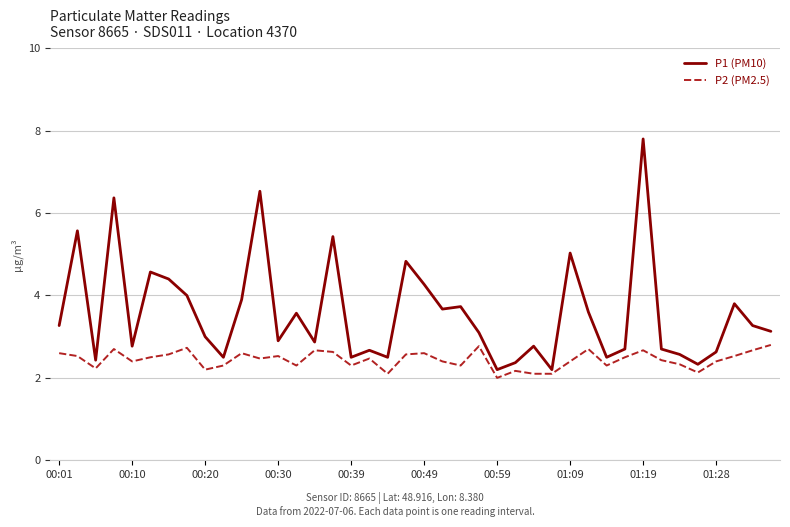

What is the difference between the maximum and minimum values in the P2 (PM2.5) series?

0.8